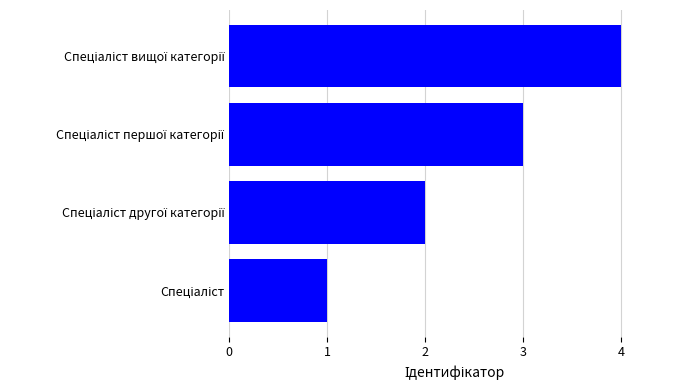

What is the sum of all values?

10